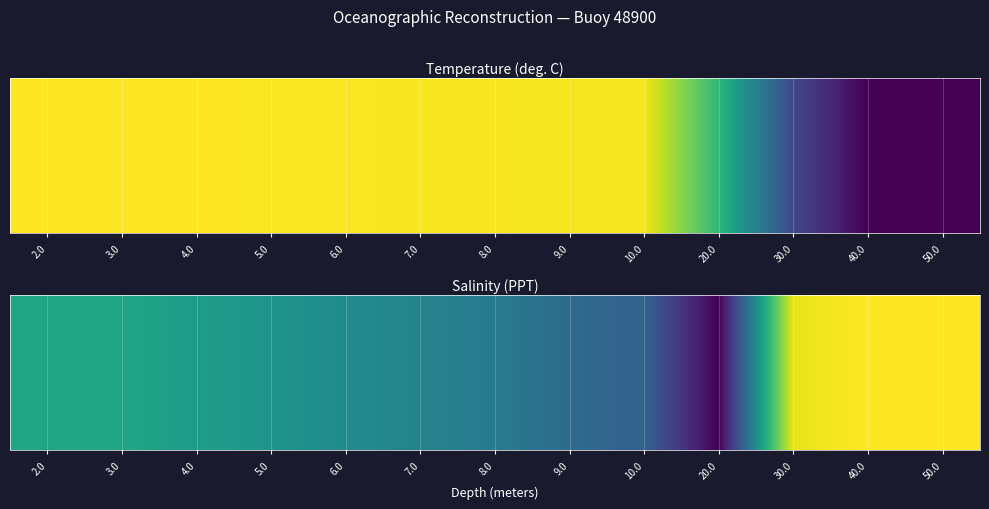

Reading right to left, transcribe all the data shown in this chart.

50.0=36.1	40.0=36.1	30.0=36.1	20.0=35.8	10.0=35.9	9.0=35.9	8.0=35.9	7.0=35.9	6.0=35.9	5.0=36.0	4.0=36.0	3.0=36.0	2.0=36.0